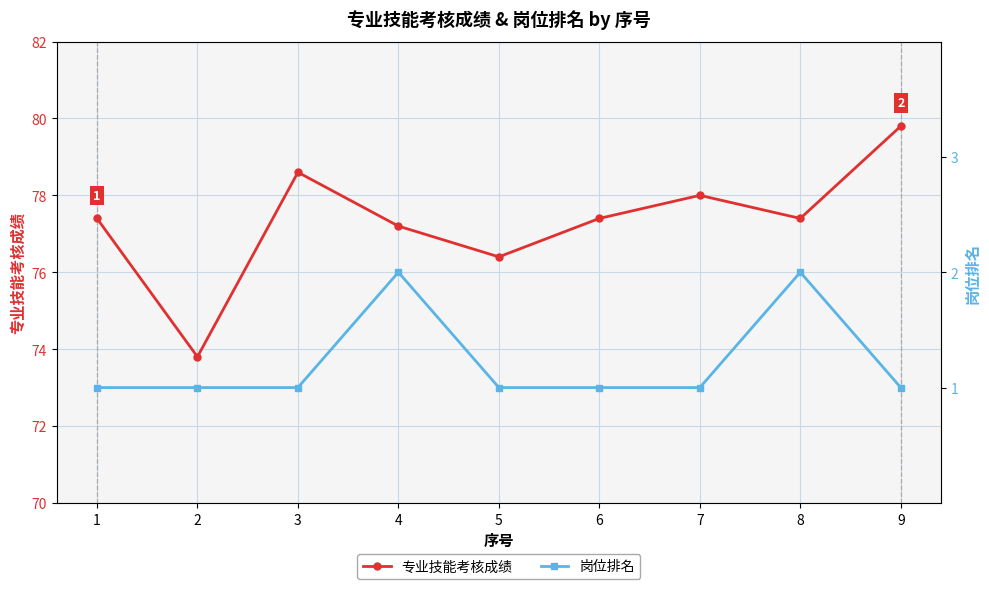

Is this an area chart (filled region under the line)?

No